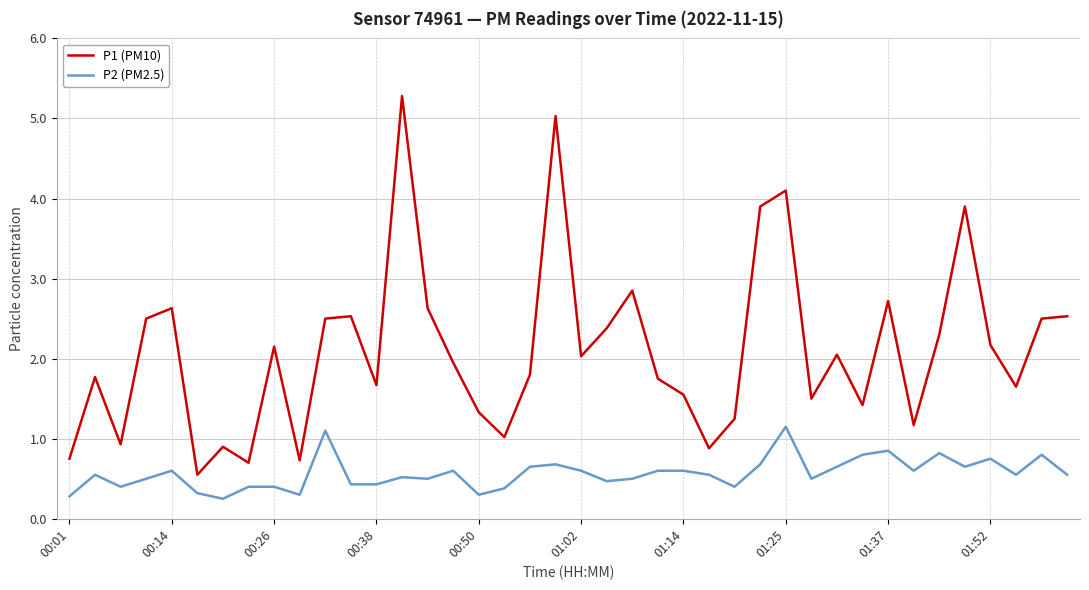

Which series has the largest total across all categories?

P1 (PM10)